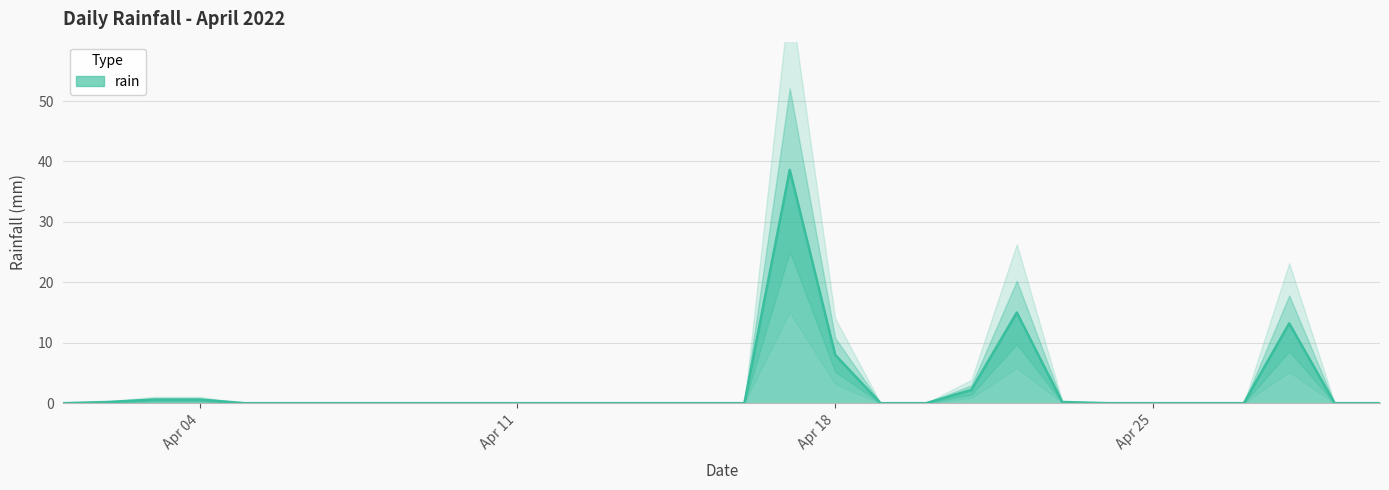

What is the average value?

2.6